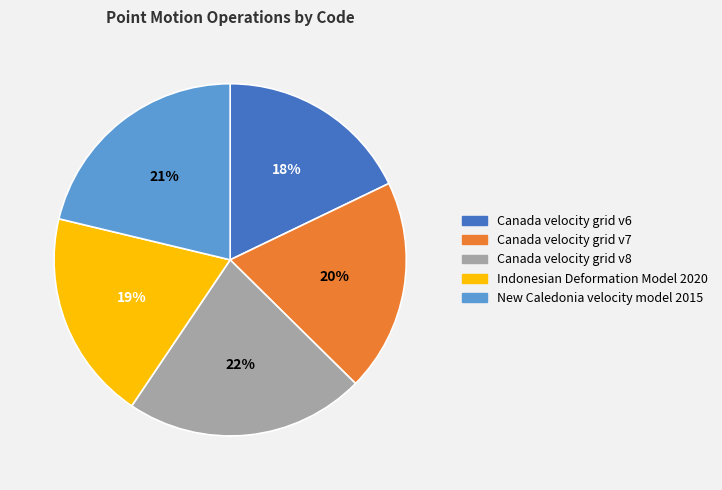

Is New Caledonia velocity model 2015 the majority of the pie?

No